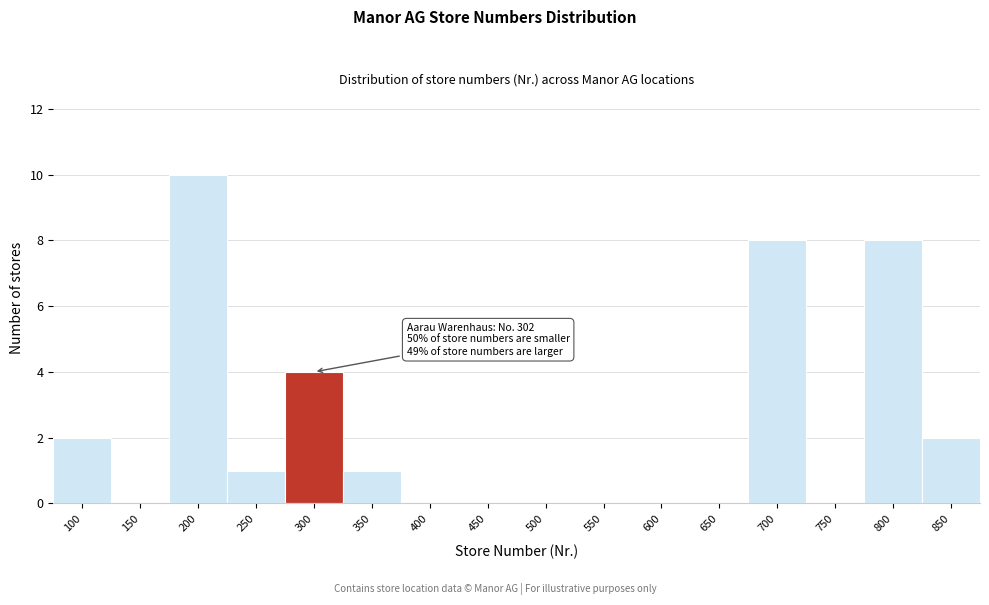

Reading left to right, transcribe all the data shown in this chart.

100=2	150=0	200=10	250=1	300=4	350=1	400=0	450=0	500=0	550=0	600=0	650=0	700=8	750=0	800=8	850=2